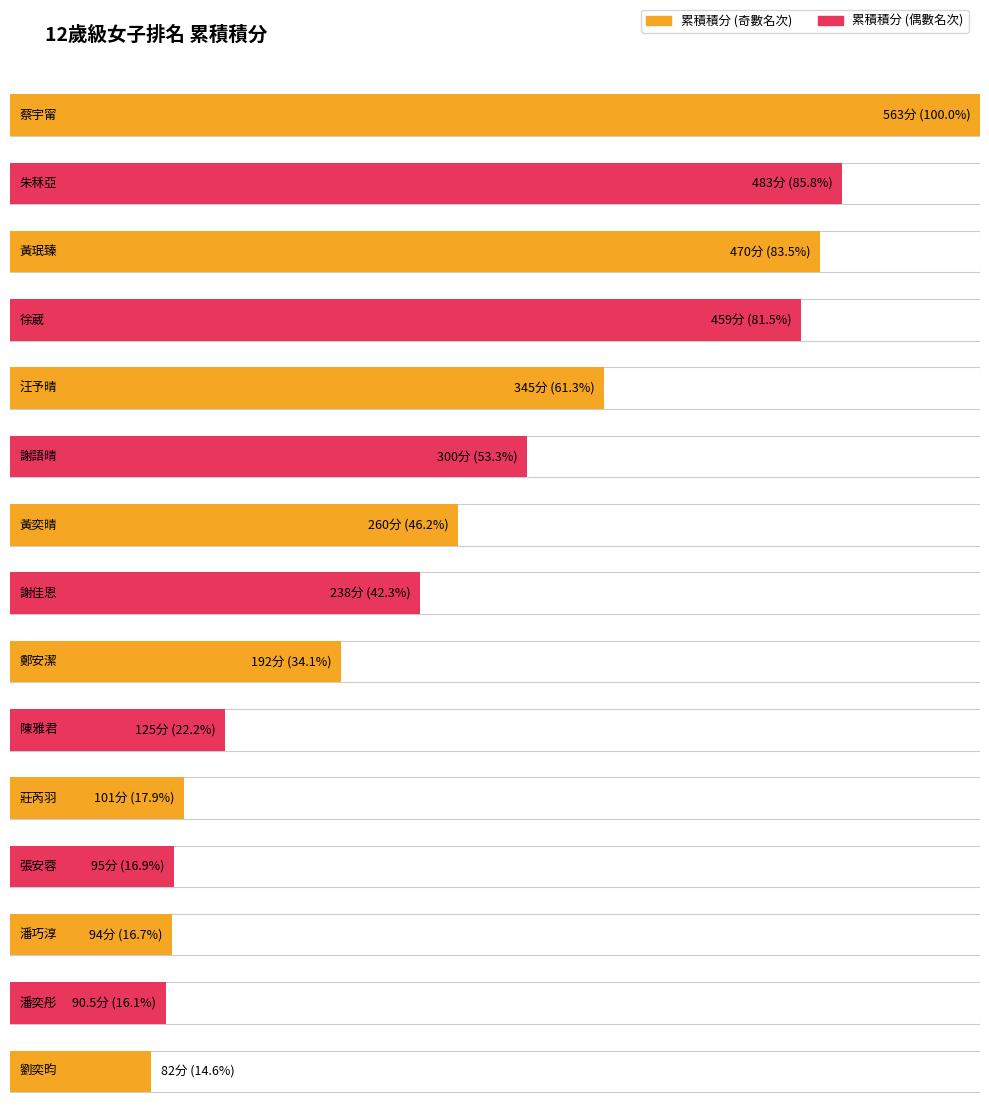

What is the greatest value displayed?

563.0